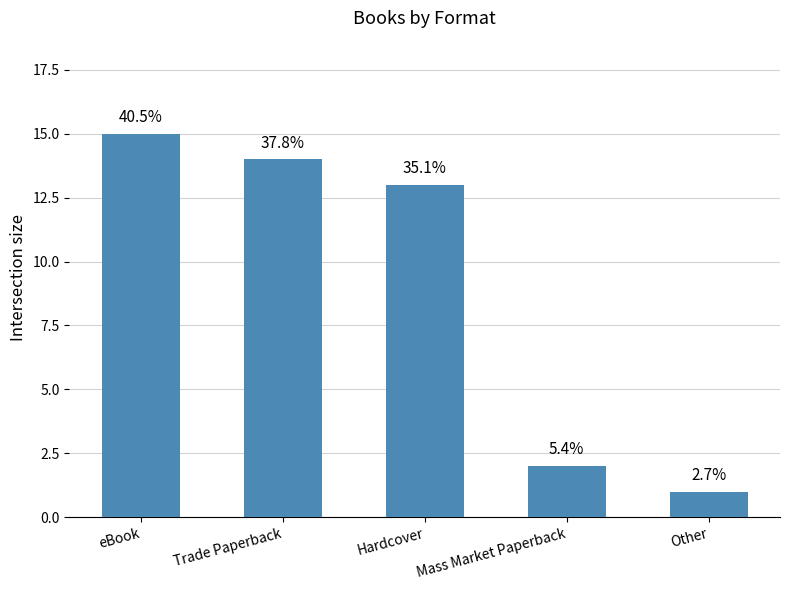

How many bars are there in total?

5